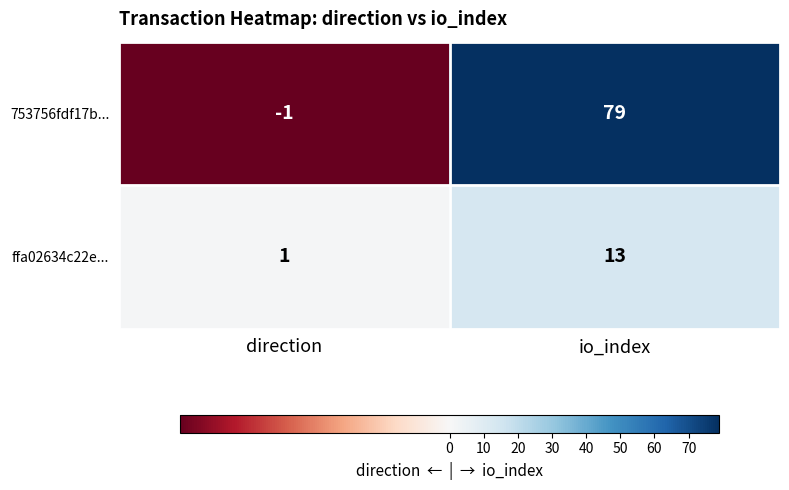

How many categories are shown in the chart?

2